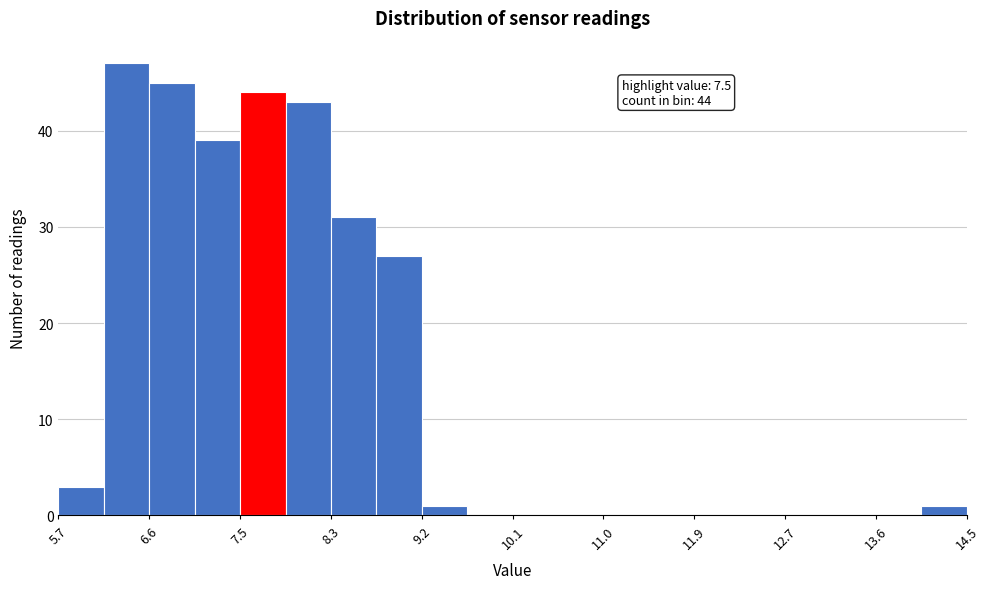

Which range on the x-axis has the tallest bar?

6.14 to 6.58